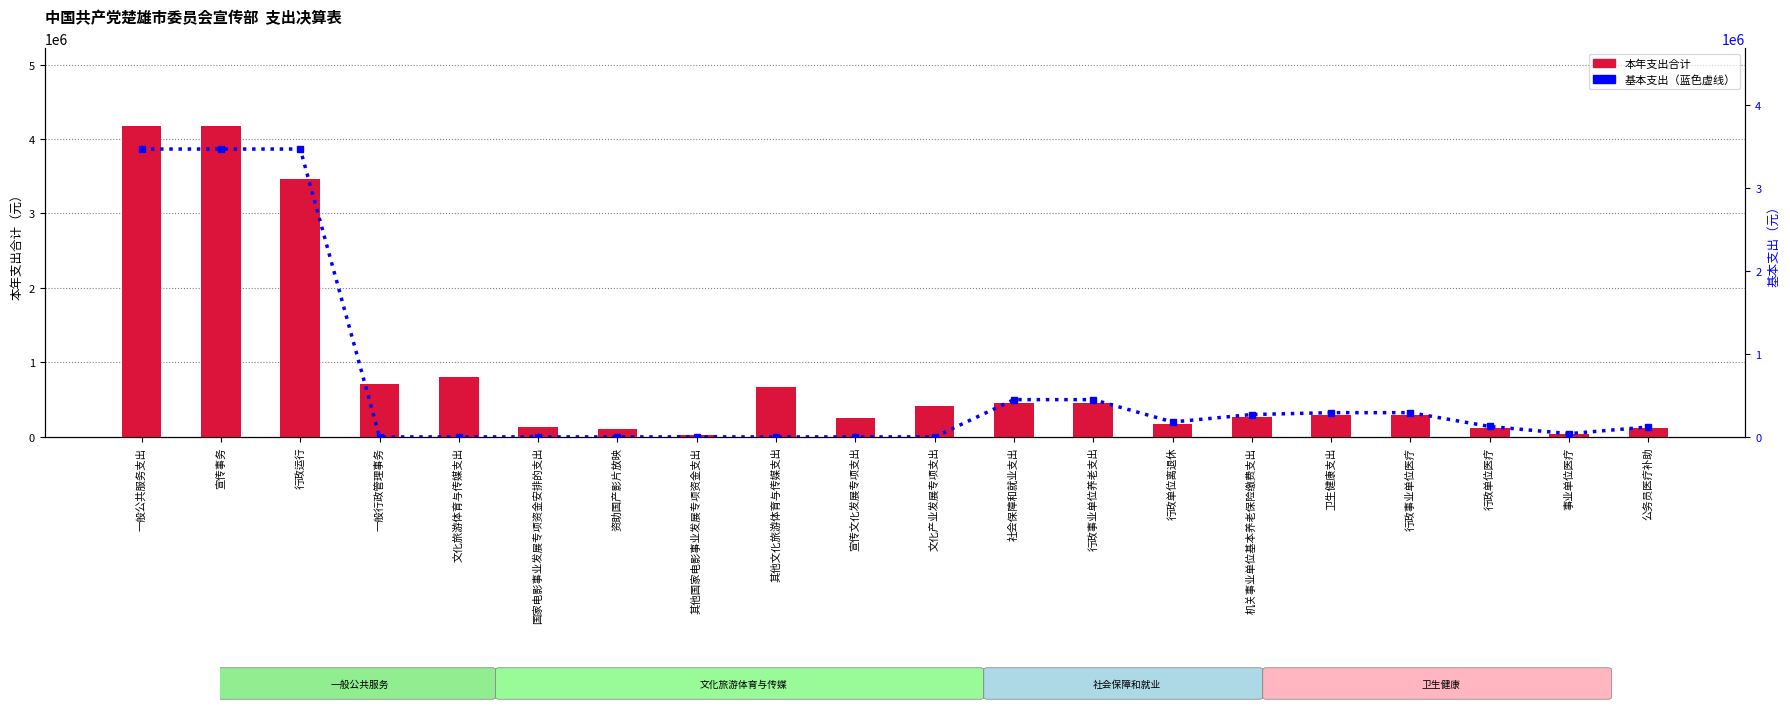

Rank the series at 其他国家电影事业发展专项资金支出 from lowest to highest value.

基本支出, 本年支出合计